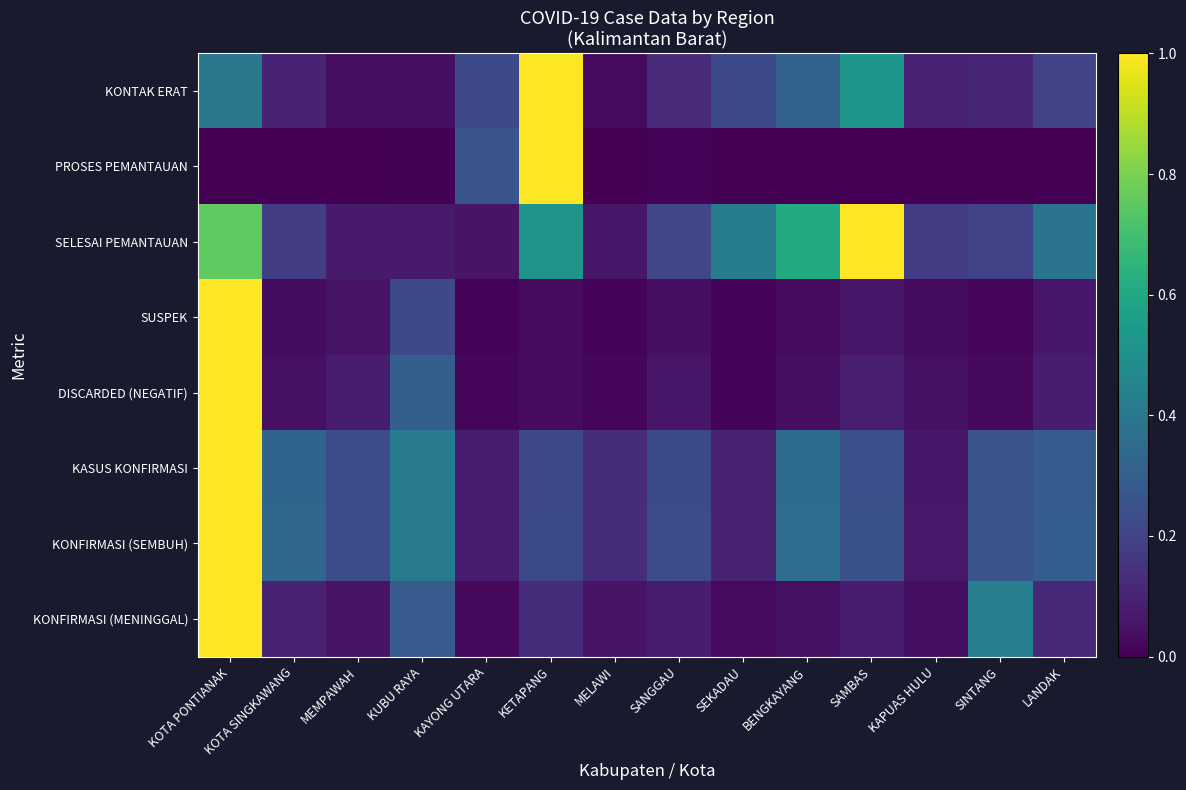

Reading left to right, list all the values displayed in this chart.

KONTAK ERAT: KOTA PONTIANAK=0.4	KOTA SINGKAWANG=0.1	MEMPAWAH=0.0	KUBU RAYA=0.0	KAYONG UTARA=0.2	KETAPANG=1.0	MELAWI=0.0	SANGGAU=0.1	SEKADAU=0.2	BENGKAYANG=0.3	SAMBAS=0.5	KAPUAS HULU=0.1	SINTANG=0.1	LANDAK=0.2
PROSES PEMANTAUAN: KOTA PONTIANAK=0.0	KOTA SINGKAWANG=0.0	MEMPAWAH=0.0	KUBU RAYA=0.0	KAYONG UTARA=0.3	KETAPANG=1.0	MELAWI=0.0	SANGGAU=0.0	SEKADAU=0.0	BENGKAYANG=0.0	SAMBAS=0.0	KAPUAS HULU=0.0	SINTANG=0.0	LANDAK=0.0
SELESAI PEMANTAUAN: KOTA PONTIANAK=0.8	KOTA SINGKAWANG=0.2	MEMPAWAH=0.1	KUBU RAYA=0.1	KAYONG UTARA=0.1	KETAPANG=0.5	MELAWI=0.1	SANGGAU=0.2	SEKADAU=0.4	BENGKAYANG=0.6	SAMBAS=1.0	KAPUAS HULU=0.2	SINTANG=0.2	LANDAK=0.4
SUSPEK: KOTA PONTIANAK=1.0	KOTA SINGKAWANG=0.0	MEMPAWAH=0.1	KUBU RAYA=0.2	KAYONG UTARA=0.0	KETAPANG=0.0	MELAWI=0.0	SANGGAU=0.0	SEKADAU=0.0	BENGKAYANG=0.0	SAMBAS=0.1	KAPUAS HULU=0.0	SINTANG=0.0	LANDAK=0.1
DISCARDED (NEGATIF): KOTA PONTIANAK=1.0	KOTA SINGKAWANG=0.0	MEMPAWAH=0.1	KUBU RAYA=0.3	KAYONG UTARA=0.0	KETAPANG=0.0	MELAWI=0.0	SANGGAU=0.1	SEKADAU=0.0	BENGKAYANG=0.0	SAMBAS=0.1	KAPUAS HULU=0.0	SINTANG=0.0	LANDAK=0.1
KASUS KONFIRMASI: KOTA PONTIANAK=1.0	KOTA SINGKAWANG=0.3	MEMPAWAH=0.2	KUBU RAYA=0.4	KAYONG UTARA=0.1	KETAPANG=0.2	MELAWI=0.1	SANGGAU=0.2	SEKADAU=0.1	BENGKAYANG=0.4	SAMBAS=0.2	KAPUAS HULU=0.1	SINTANG=0.3	LANDAK=0.3
KONFIRMASI (SEMBUH): KOTA PONTIANAK=1.0	KOTA SINGKAWANG=0.3	MEMPAWAH=0.2	KUBU RAYA=0.4	KAYONG UTARA=0.1	KETAPANG=0.2	MELAWI=0.1	SANGGAU=0.2	SEKADAU=0.1	BENGKAYANG=0.4	SAMBAS=0.2	KAPUAS HULU=0.1	SINTANG=0.3	LANDAK=0.3
KONFIRMASI (MENINGGAL): KOTA PONTIANAK=1.0	KOTA SINGKAWANG=0.1	MEMPAWAH=0.1	KUBU RAYA=0.3	KAYONG UTARA=0.0	KETAPANG=0.1	MELAWI=0.1	SANGGAU=0.1	SEKADAU=0.0	BENGKAYANG=0.0	SAMBAS=0.1	KAPUAS HULU=0.0	SINTANG=0.4	LANDAK=0.1